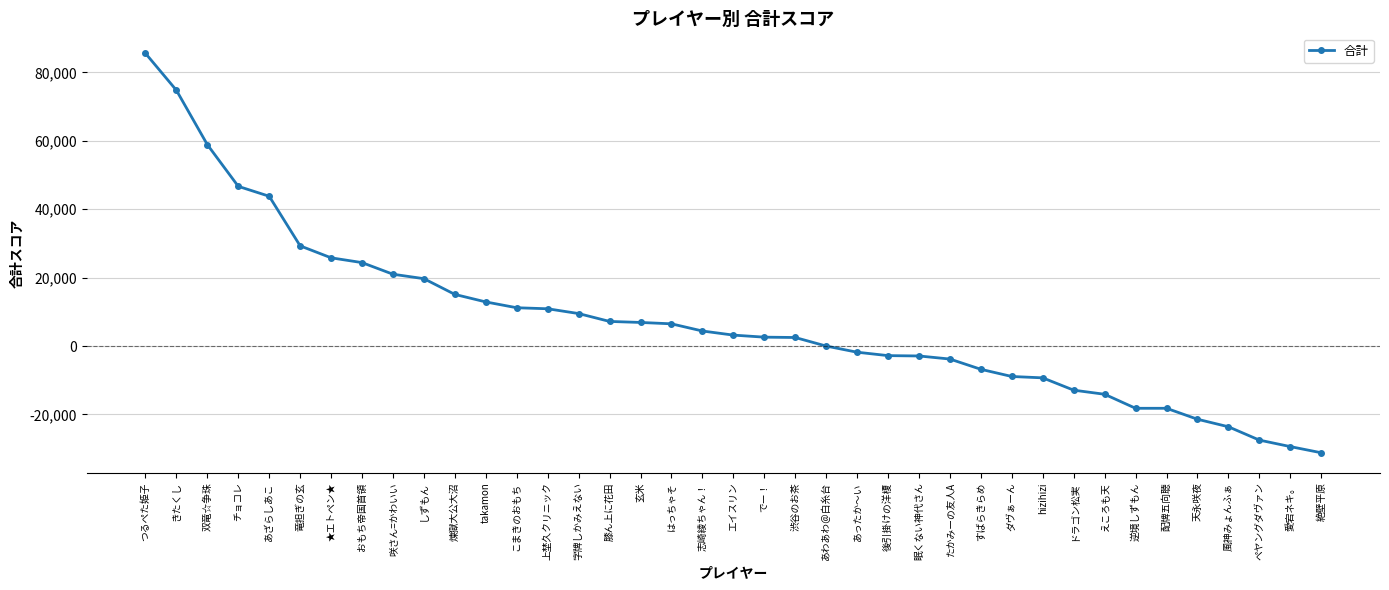

What is the value of the 31st point from the left?

-12900